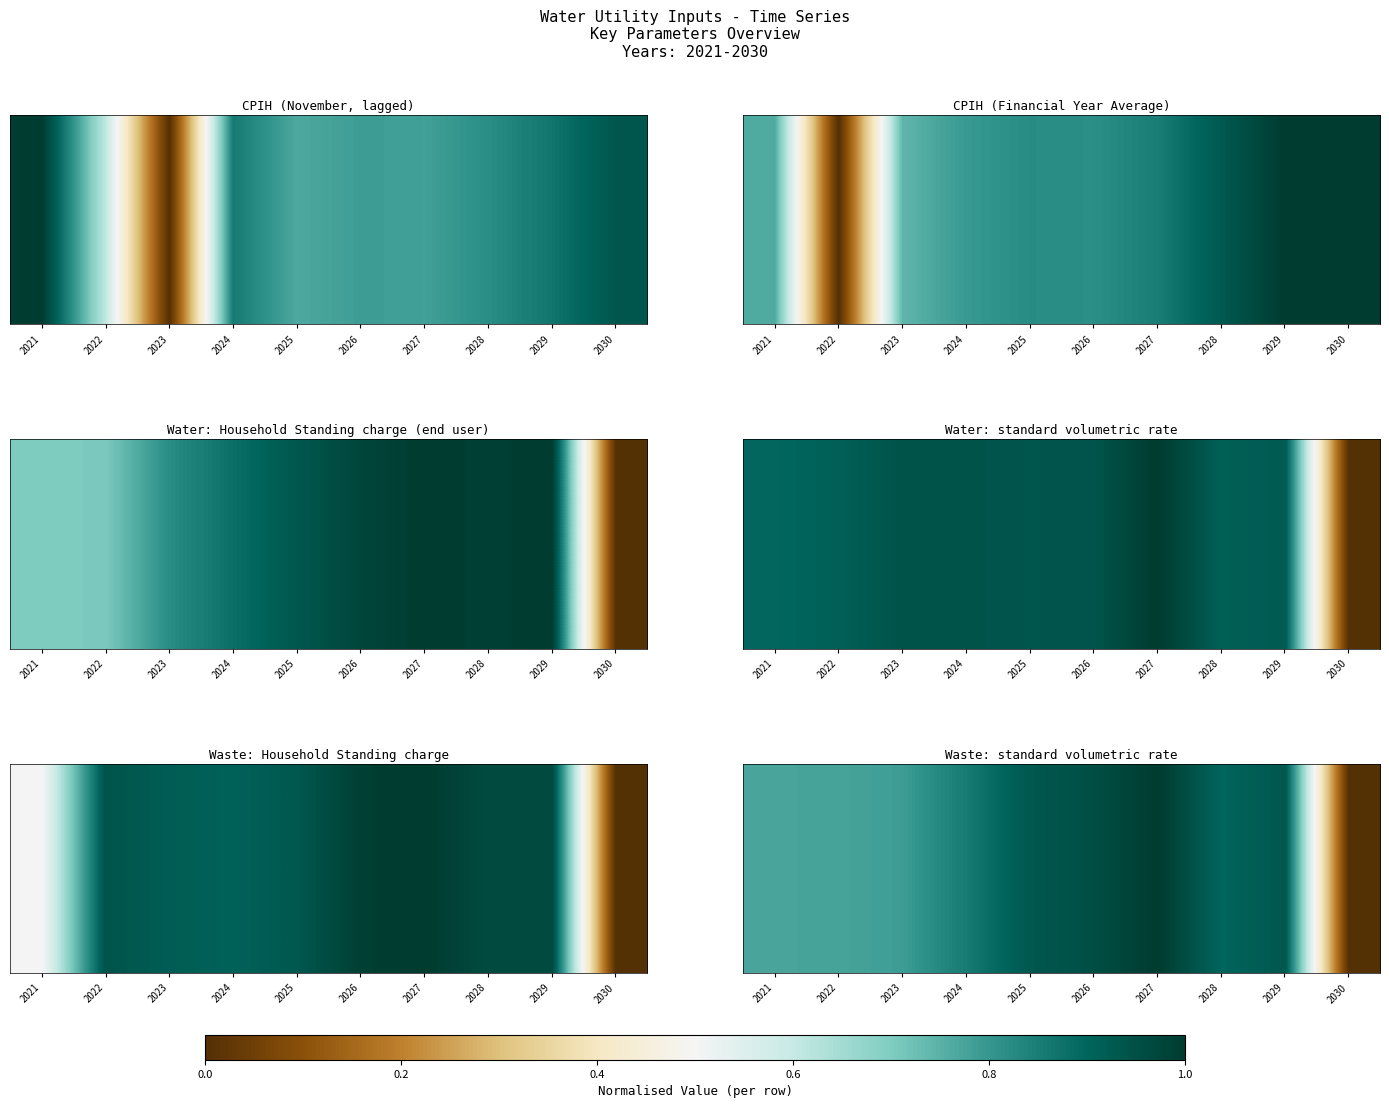

What is the average value?

0.8